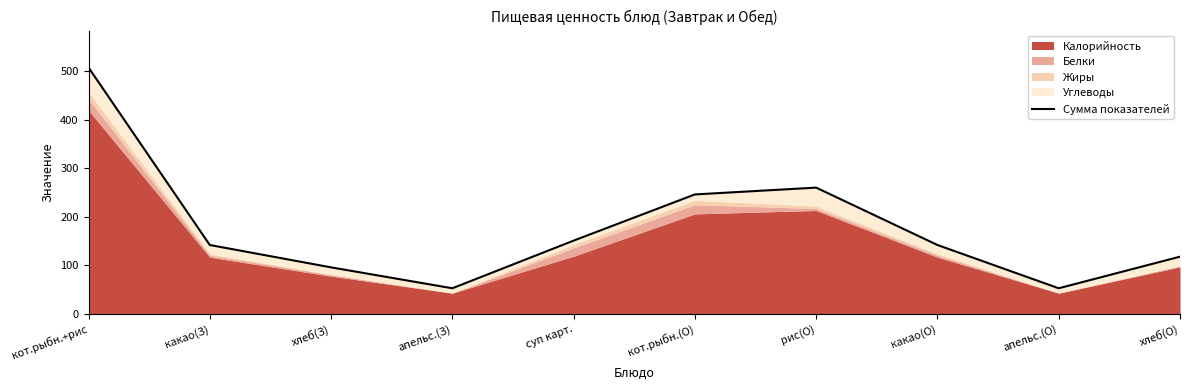

Where is the data nearest to the value 280?

рис(О)